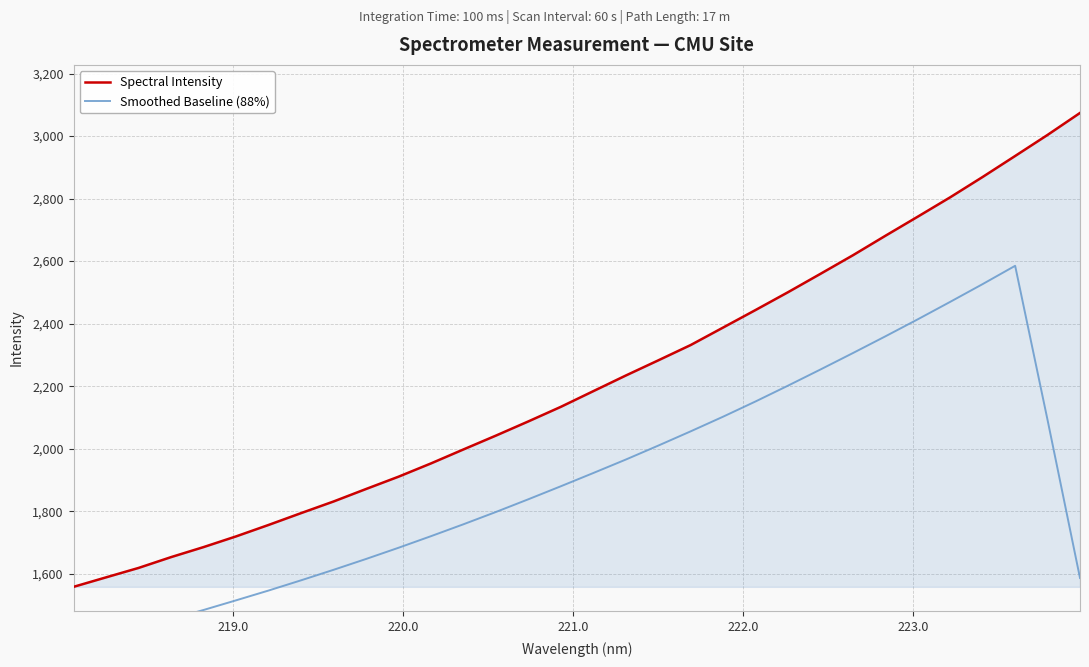

What is the highest value of the Spectral Intensity series?

3074.0